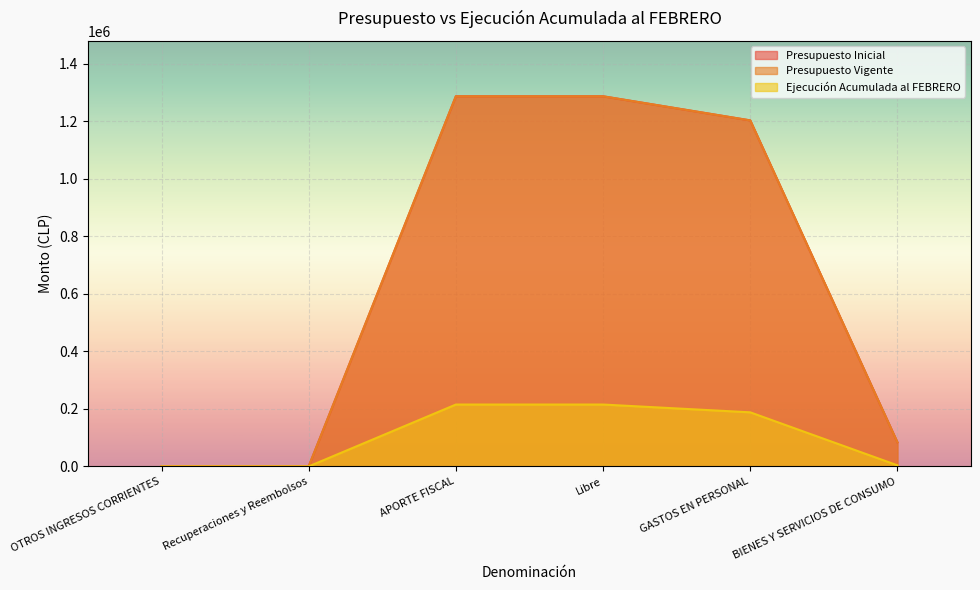

Which category has the lowest value across all series?

OTROS INGRESOS CORRIENTES